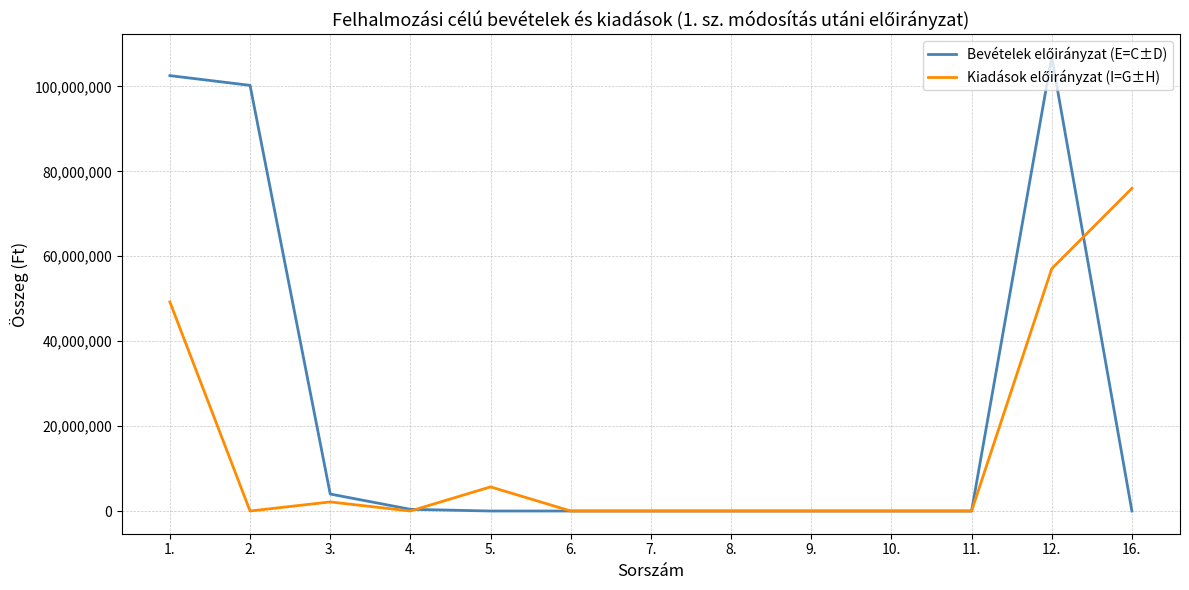

At which category is the sum across all series the highest?

12.